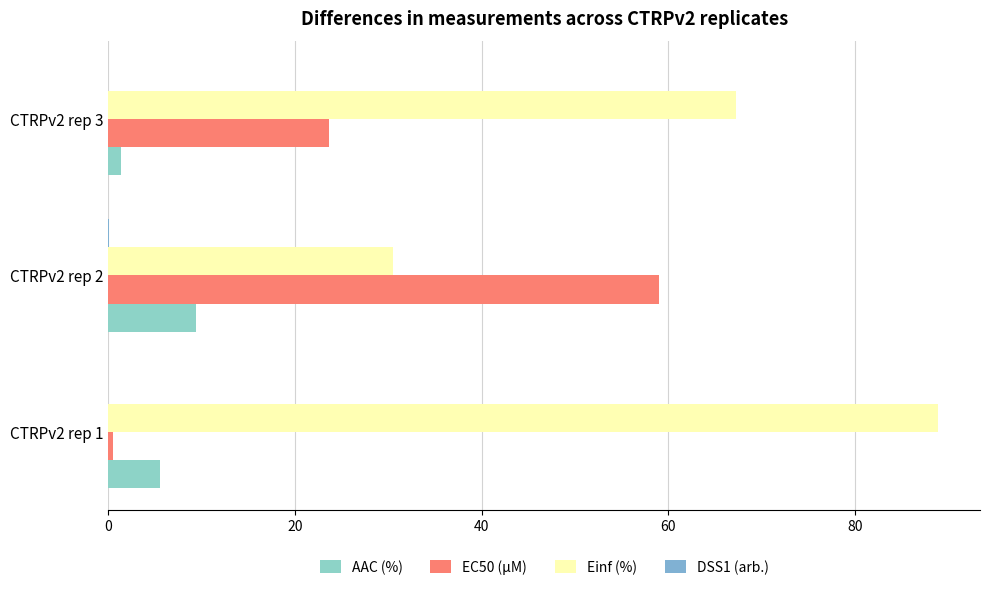

How many distinct data groups are displayed?

4